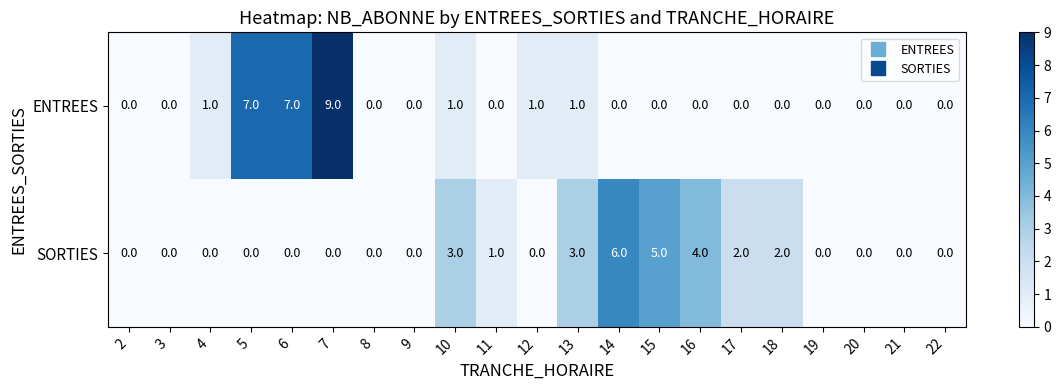

Rank the series at 18 from highest to lowest value.

SORTIES, ENTREES